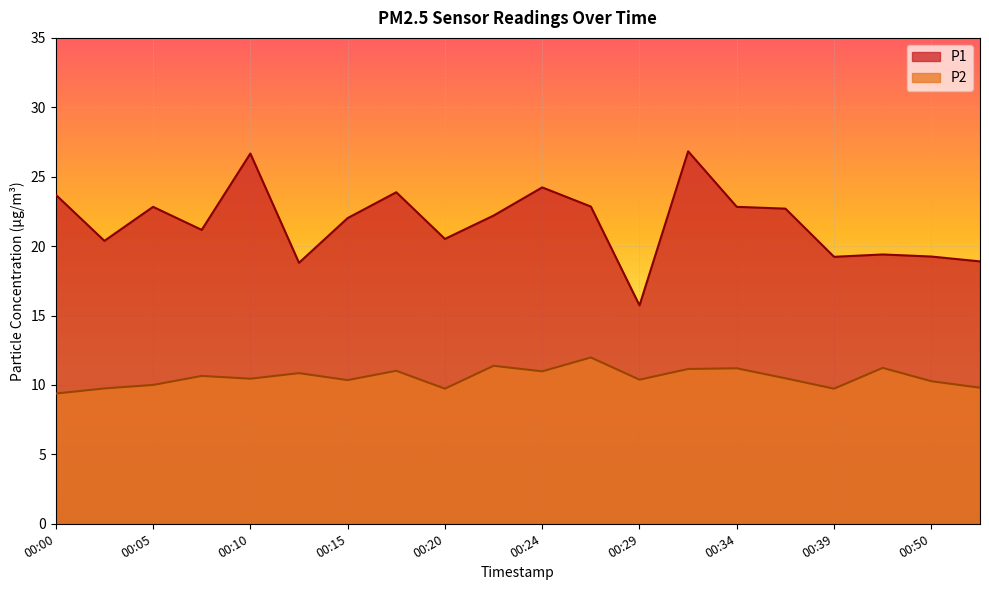

The P2 series shows 17.4 at 00:12. True or false?

False